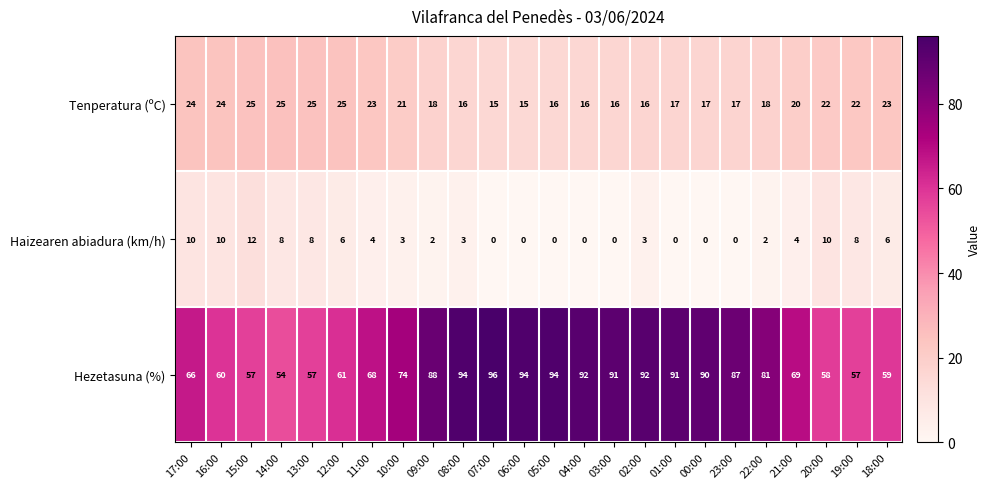

What is the total value across all series at 17:00?

100